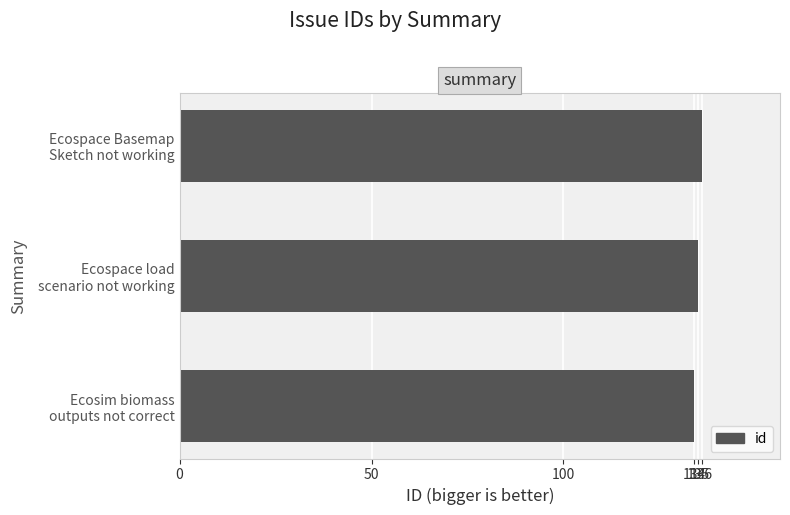

What is the average value?

135